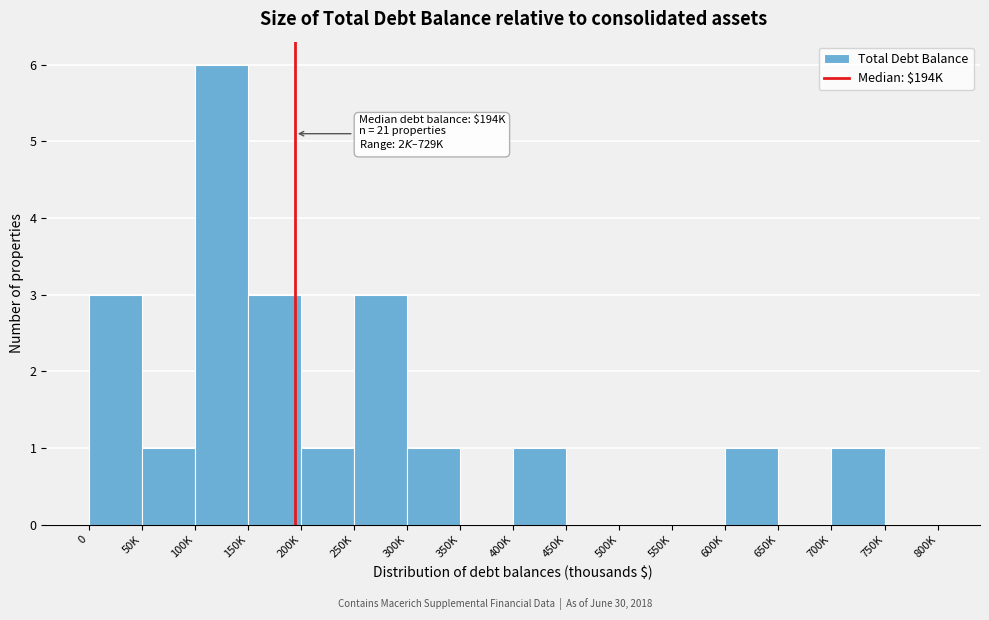

Reading left to right, extract all data points from this chart.

0=3	50K=1	100K=6	150K=3	200K=1	250K=3	300K=1	350K=0	400K=1	450K=0	500K=0	550K=0	600K=1	650K=0	700K=1	750K=0